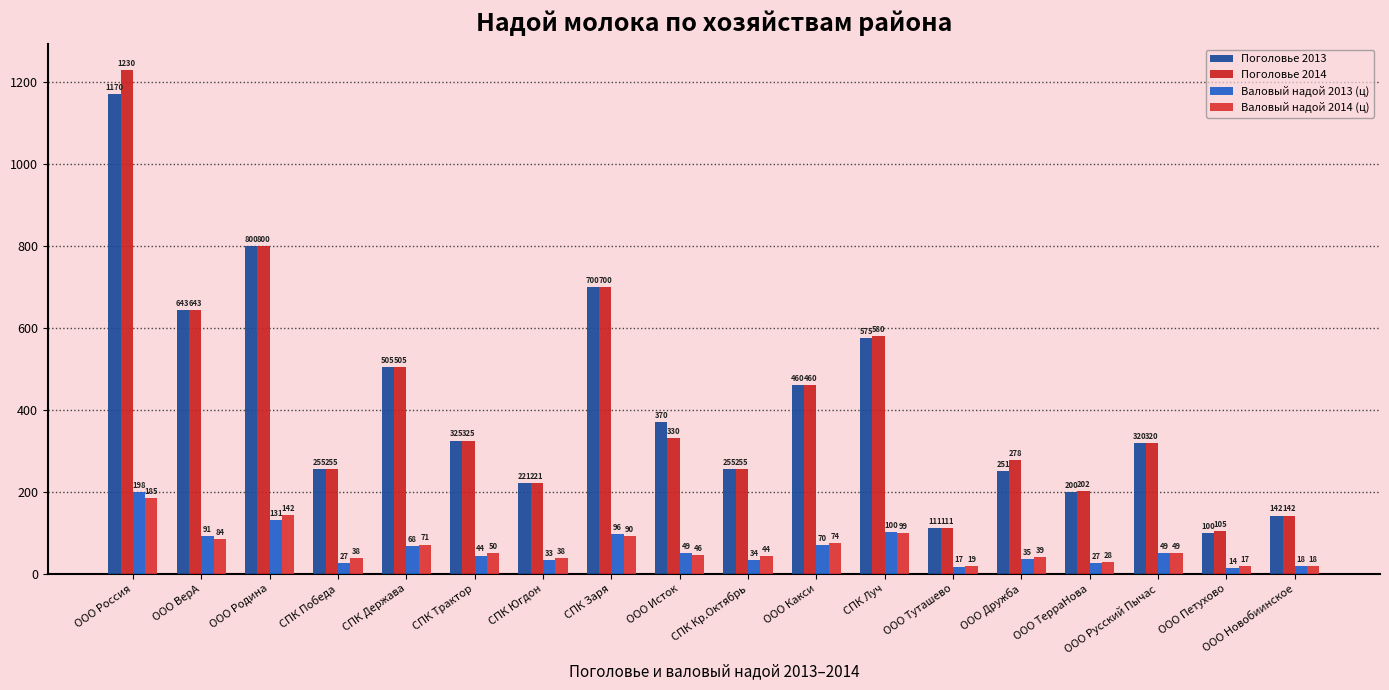

Rank the series by their maximum value, from lowest to highest.

Валовый надой 2014 (ц), Валовый надой 2013 (ц), Поголовье 2013, Поголовье 2014